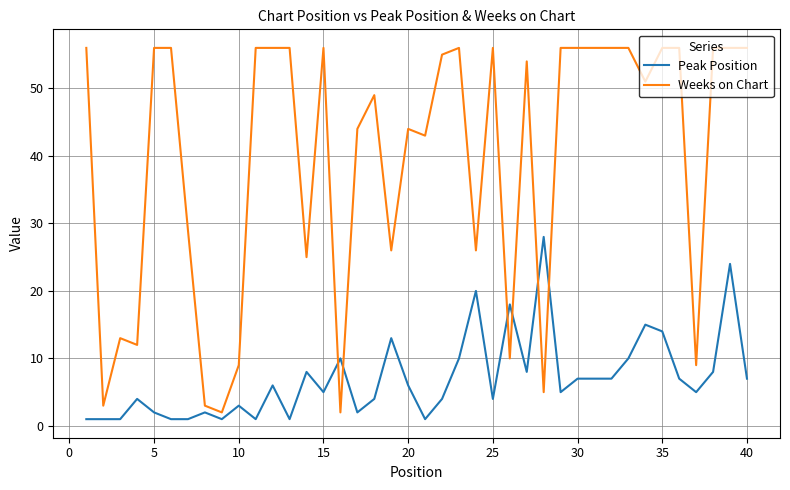

Reading left to right, list all the values displayed in this chart.

Peak Position: 1	1	1	4	2	1	1	2	1	3	1	6	1	8	5	10	2	4	13	6	1	4	10	20	4	18	8	28	5	7	7	7	10	15	14	7	5	8	24	7
Weeks on Chart: 56	3	13	12	56	56	29	3	2	9	56	56	56	25	56	2	44	49	26	44	43	55	56	26	56	10	54	5	56	56	56	56	56	51	56	56	9	56	56	56